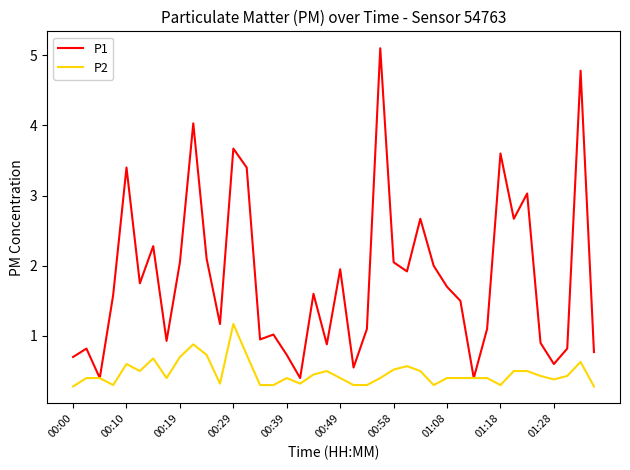

What is the smallest value displayed?

0.3